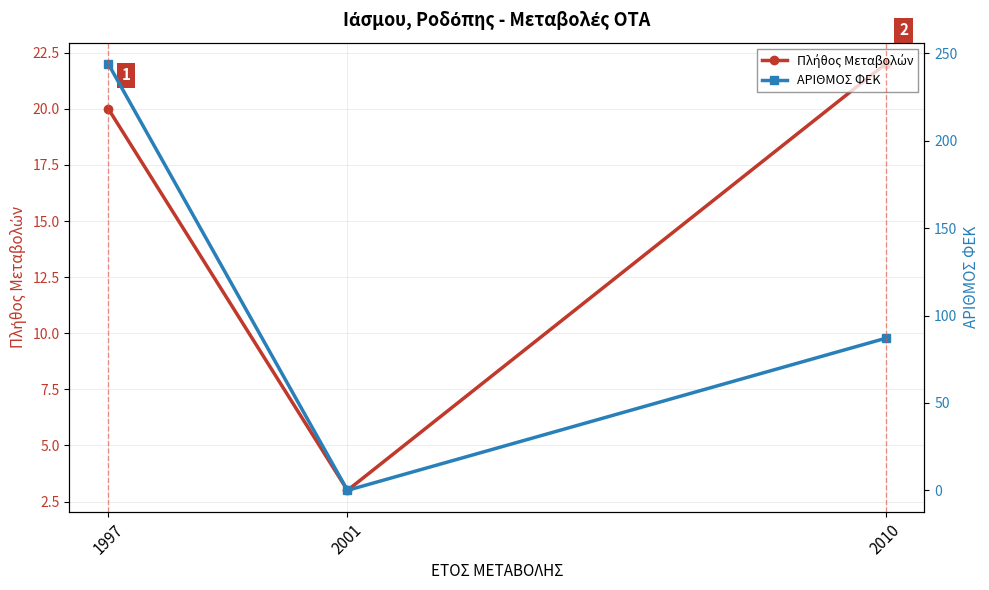

Between 2010 and 1997, which is larger?

2010